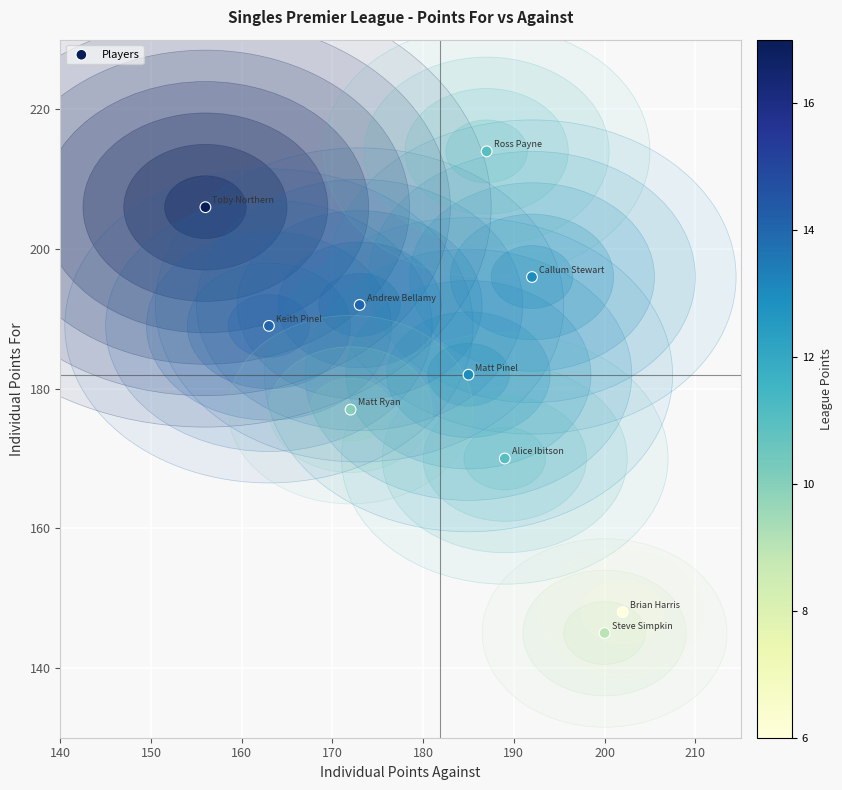

What is the average Y value?

182